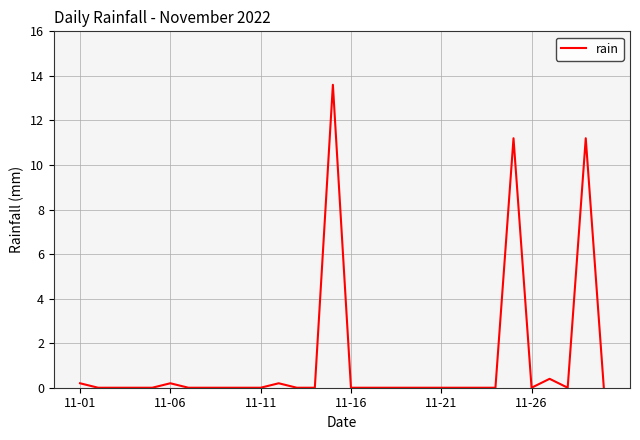

What is the difference between the maximum and minimum values?

13.6